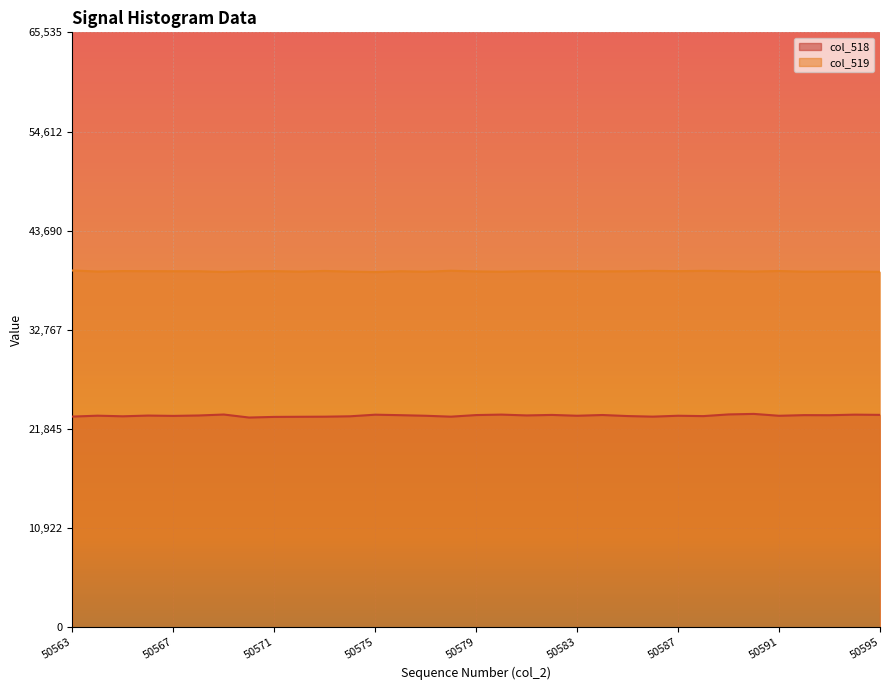

Which category has the highest value in the col_519 series?

50563